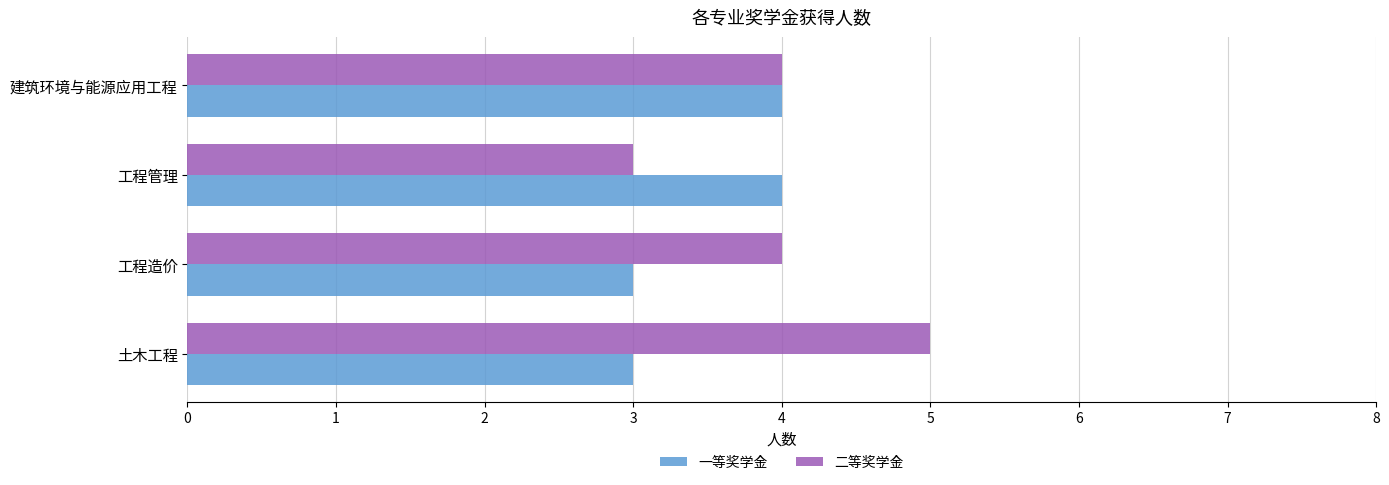

What is the greatest value displayed?

5